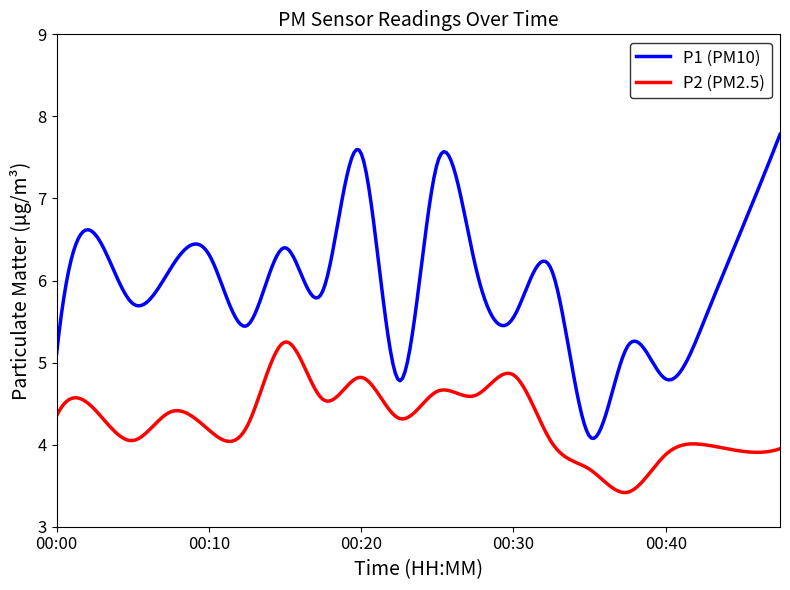

Which series has the largest total across all categories?

P1 (PM10)